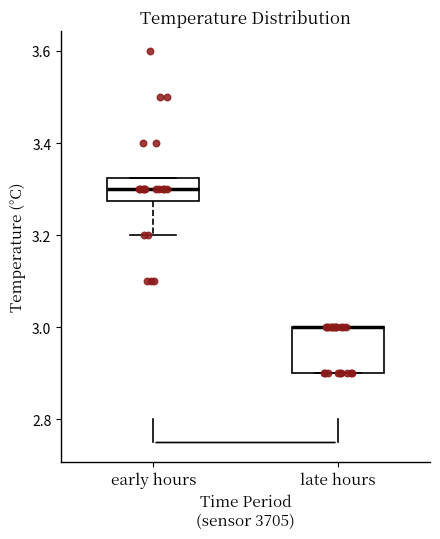

Reading left to right, read every box against the y-axis: the position of its median line, the range the box covers, and the ends of its whiskers. The values are not printed on the chart, so give them approximately, as read against the axis.

early hours: median 3.30, box 3.28 to 3.32, whiskers 3.20 to 3.32
late hours: median 3.00 (drawn on the box's upper edge), box 2.90 to 3.00, whiskers 2.90 to 3.00